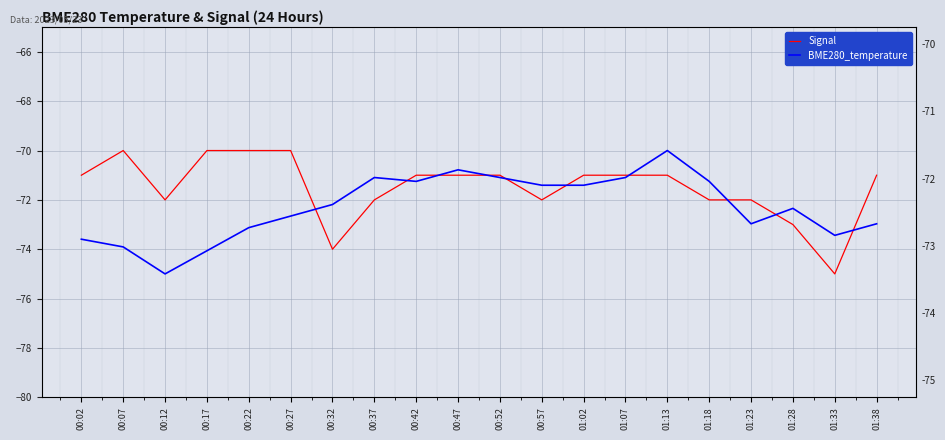

Reading left to right, transcribe all the data shown in this chart.

Signal: 00:02=-71.0	00:07=-70.0	00:12=-72.0	00:17=-70.0	00:22=-70.0	00:27=-70.0	00:32=-74.0	00:37=-72.0	00:42=-71.0	00:47=-71.0	00:52=-71.0	00:57=-72.0	01:02=-71.0	01:07=-71.0	01:13=-71.0	01:18=-72.0	01:23=-72.0	01:28=-73.0	01:33=-75.0	01:38=-71.0
BME280_temperature: 00:02=-73.6	00:07=-73.9	00:12=-75.0	00:17=-74.1	00:22=-73.1	00:27=-72.7	00:32=-72.2	00:37=-71.1	00:42=-71.2	00:47=-70.8	00:52=-71.1	00:57=-71.4	01:02=-71.4	01:07=-71.1	01:13=-70.0	01:18=-71.2	01:23=-73.0	01:28=-72.3	01:33=-73.4	01:38=-73.0